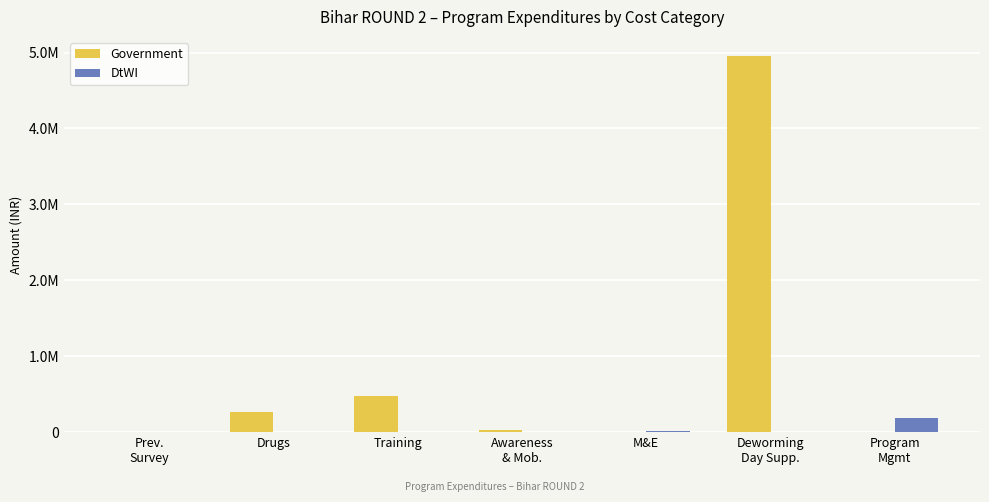

What are all the series names shown in the legend?

Government, DtWI